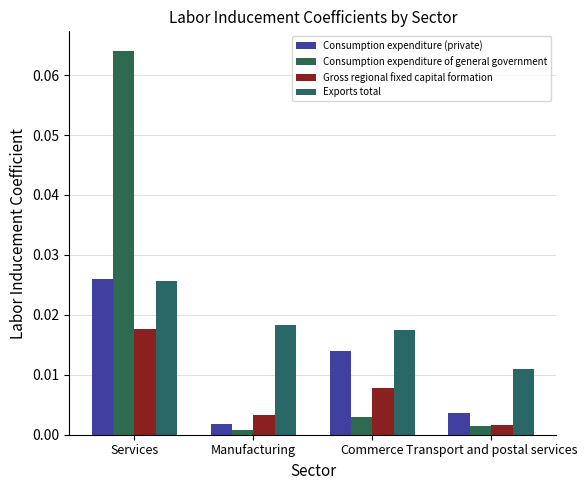

What is the label of the 1st bar from the right?

Transport and postal services